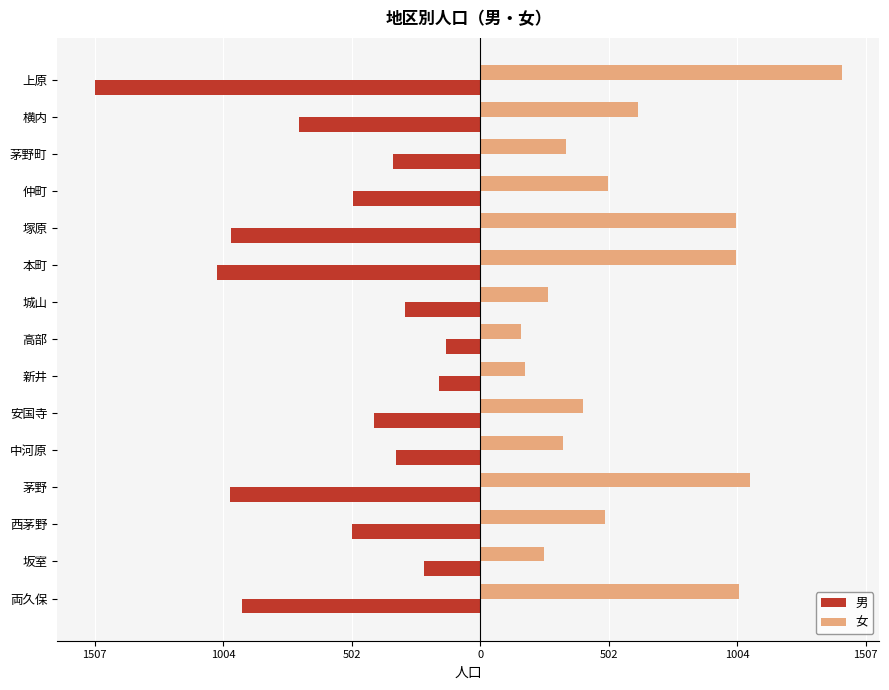

What are all the series names shown in the legend?

男, 女